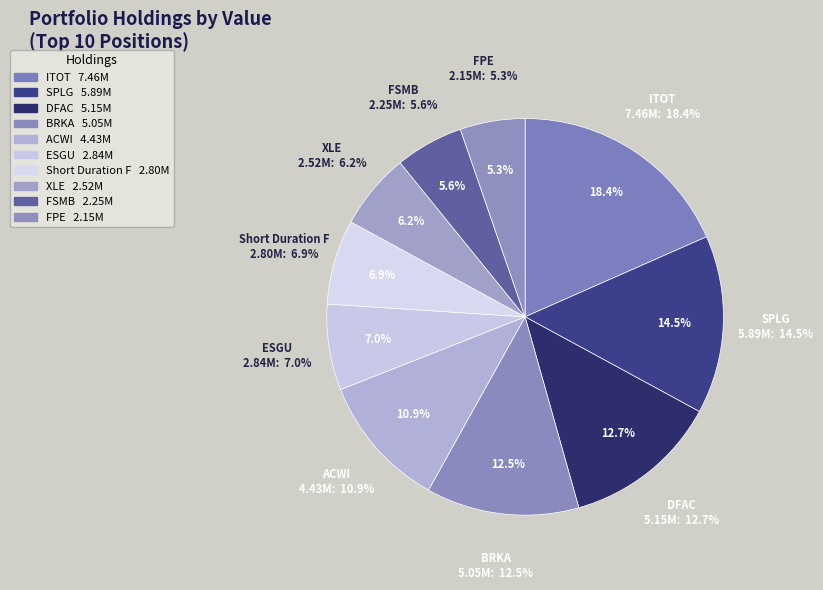

True or false: ACWI accounts for 11% of the total.

True